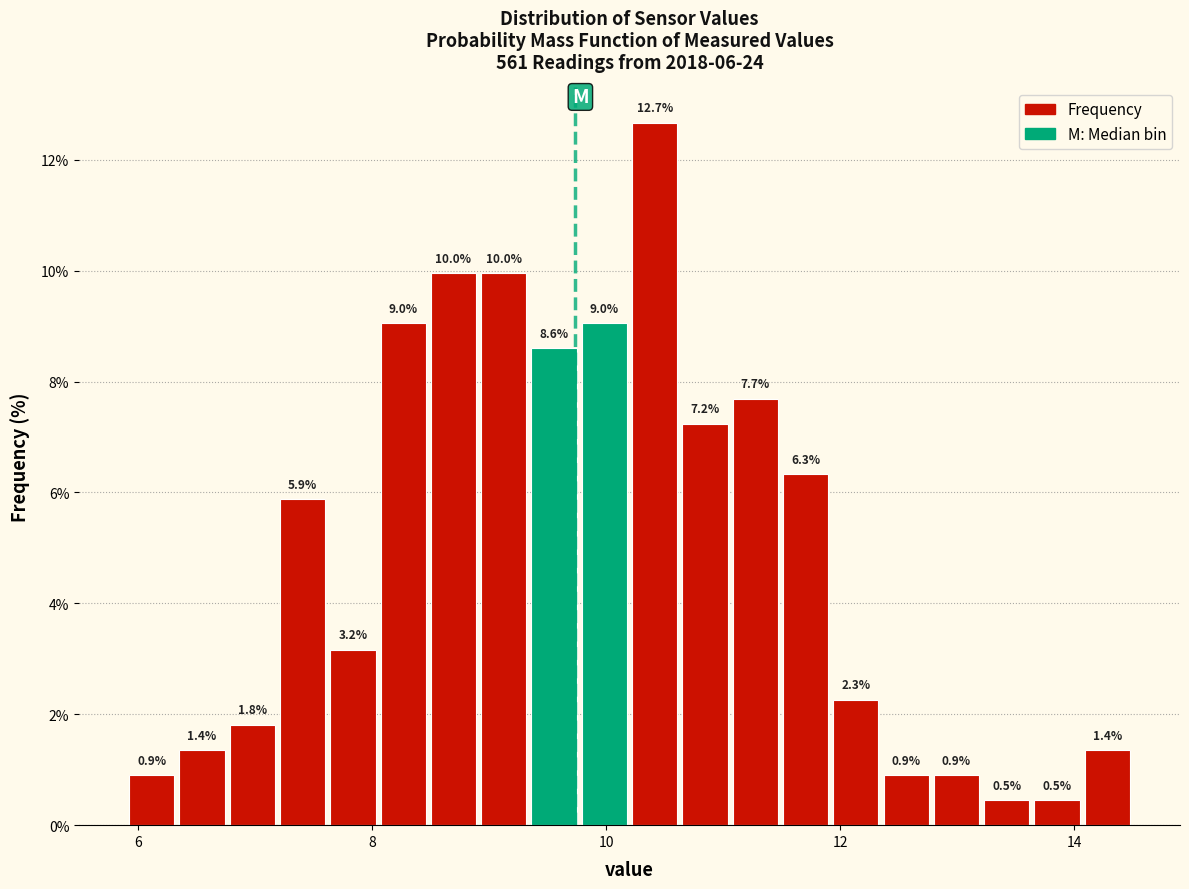

Around what value on the x-axis is the tallest bar? Give the approximate position of its centre, as read against the axis.

10.4